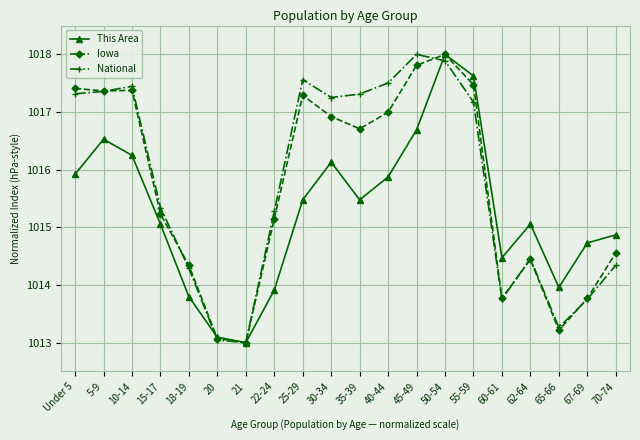

Which series ends up on top after the final intersection of National and This Area?

This Area